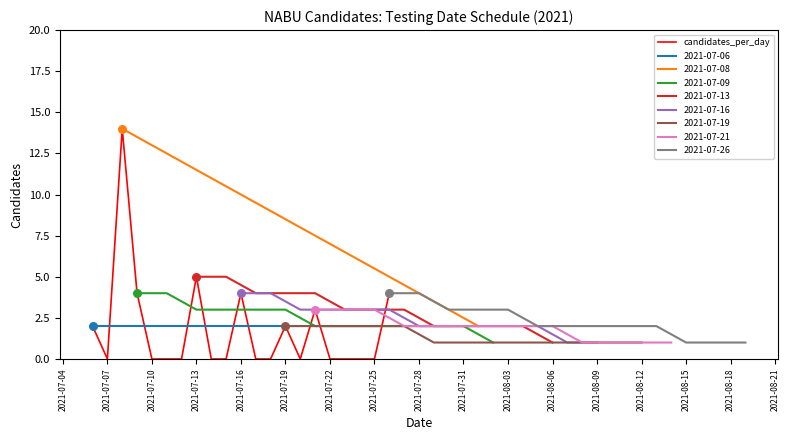

Between 2021-08-18 and 2021-08-15, which is larger?

2021-08-18